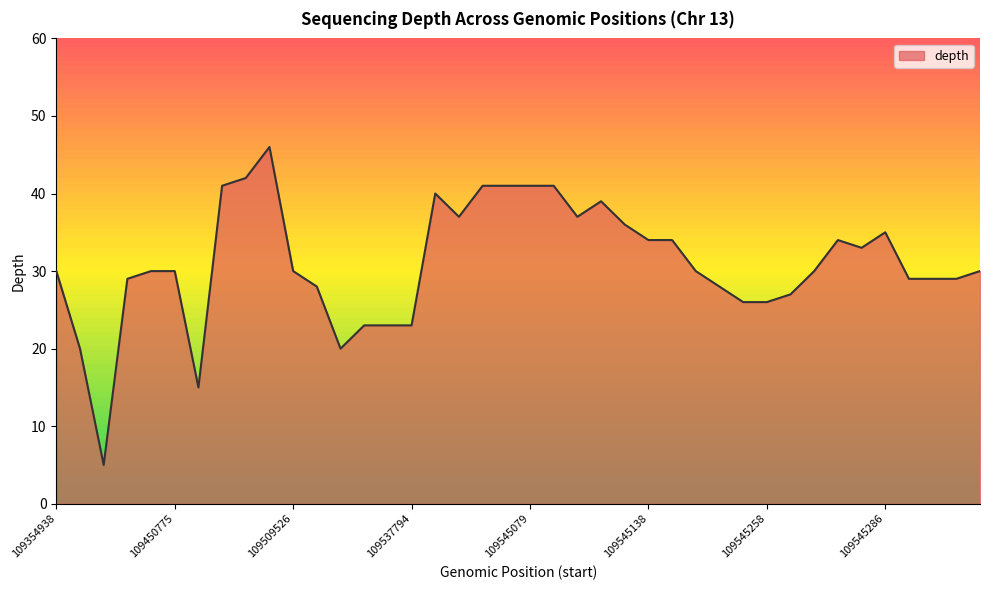

What is the greatest value displayed?

46